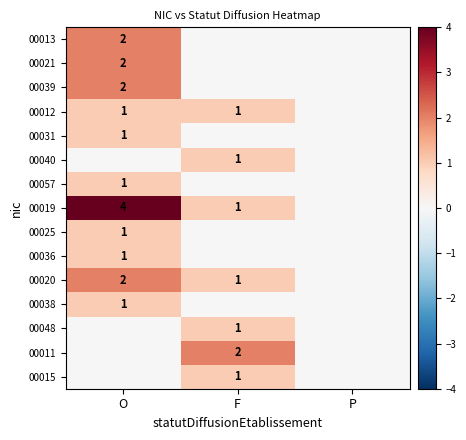

True or false: 00020 has a value of 2 at O.

True